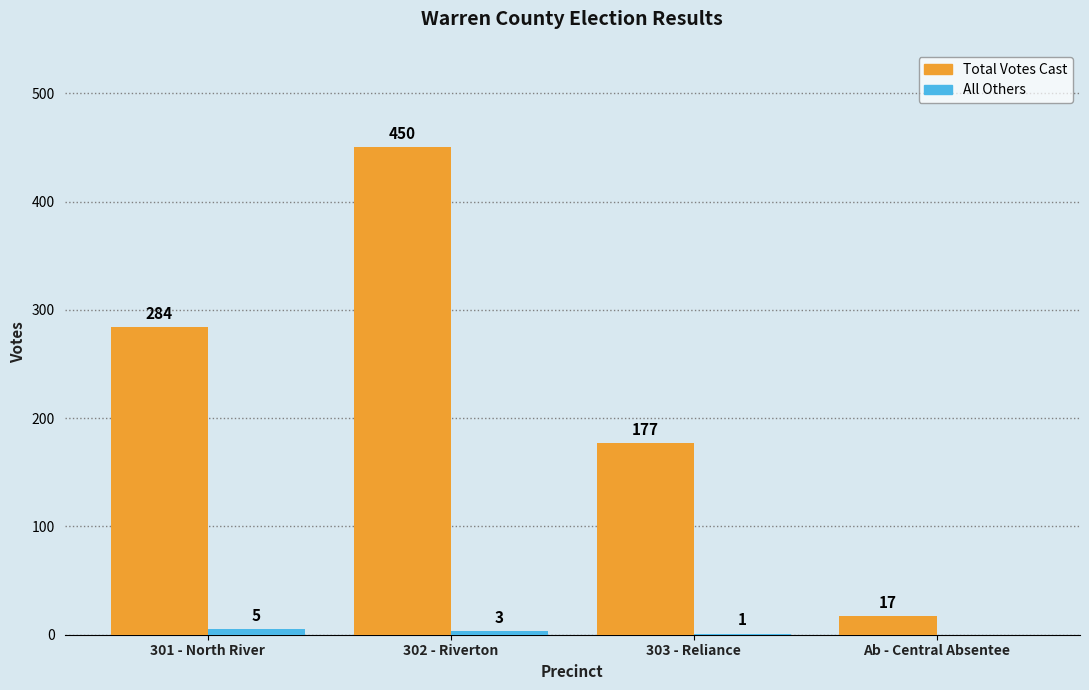

What is the sum of all Total Votes Cast values?

928